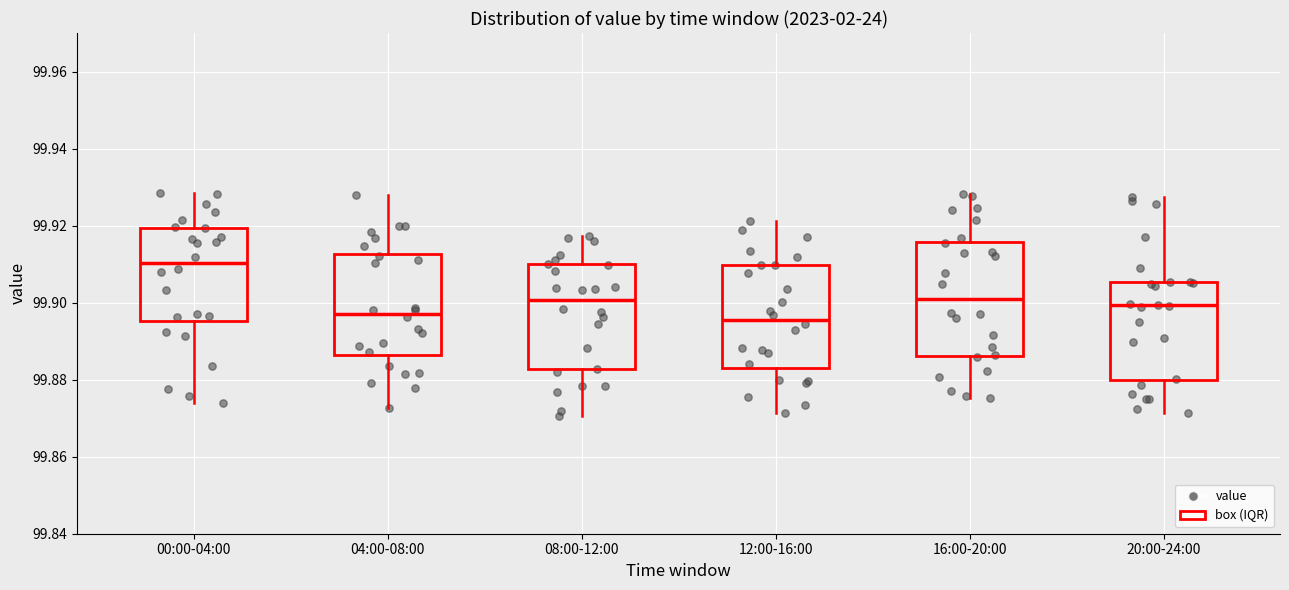

Reading left to right, transcribe this box plot: for each box, give where its median line is, the range the box spans, and where its two whiskers end, as read against the y-axis. The values are not printed on the chart, so give them approximately, as read against the axis.

00:00-04:00: median 99.910, box 99.896 to 99.920, whiskers 99.874 to 99.928
04:00-08:00: median 99.898, box 99.886 to 99.912, whiskers 99.872 to 99.928
08:00-12:00: median 99.900, box 99.882 to 99.910, whiskers 99.870 to 99.918
12:00-16:00: median 99.896, box 99.884 to 99.910, whiskers 99.872 to 99.922
16:00-20:00: median 99.902, box 99.886 to 99.916, whiskers 99.876 to 99.928
20:00-24:00: median 99.900, box 99.880 to 99.906, whiskers 99.872 to 99.928